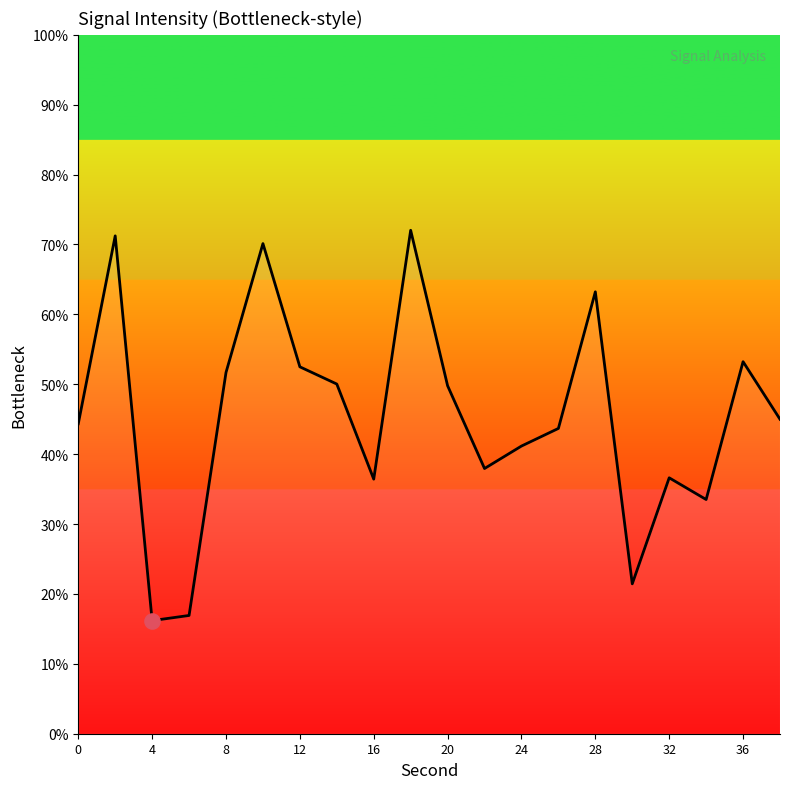

What is the minimum value shown in the chart?

16.2